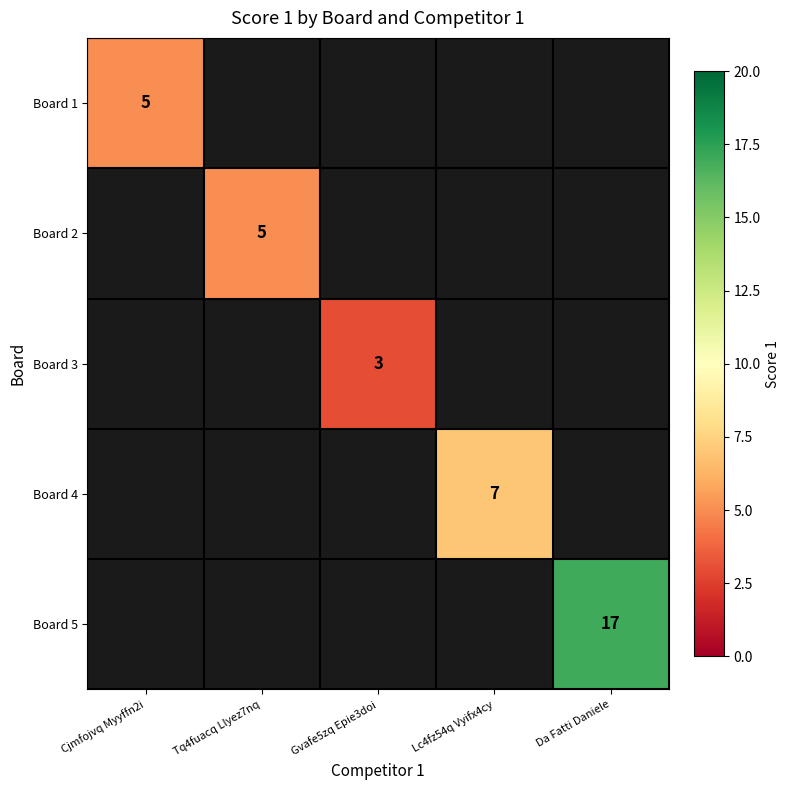

How many series are shown in this chart?

5